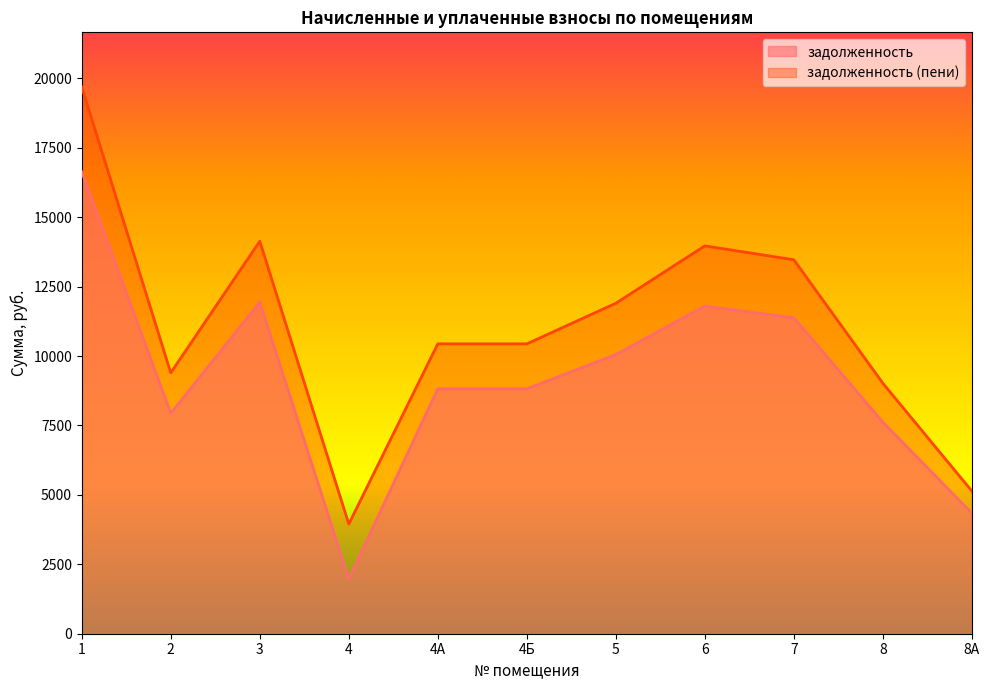

At which category is the sum across all series the highest?

1